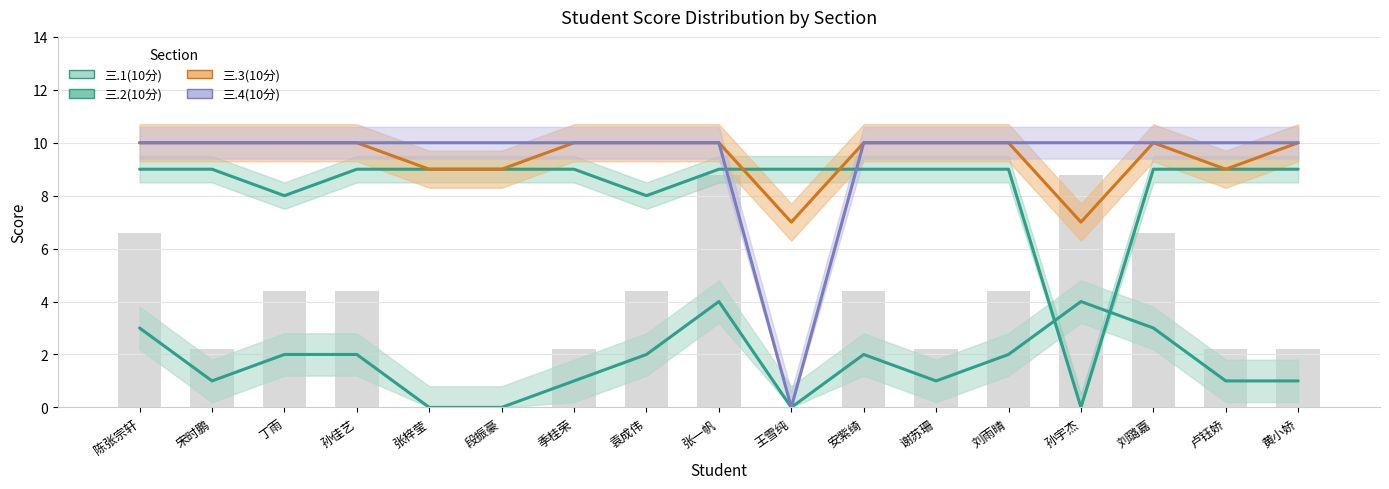

How many series are shown in this chart?

4